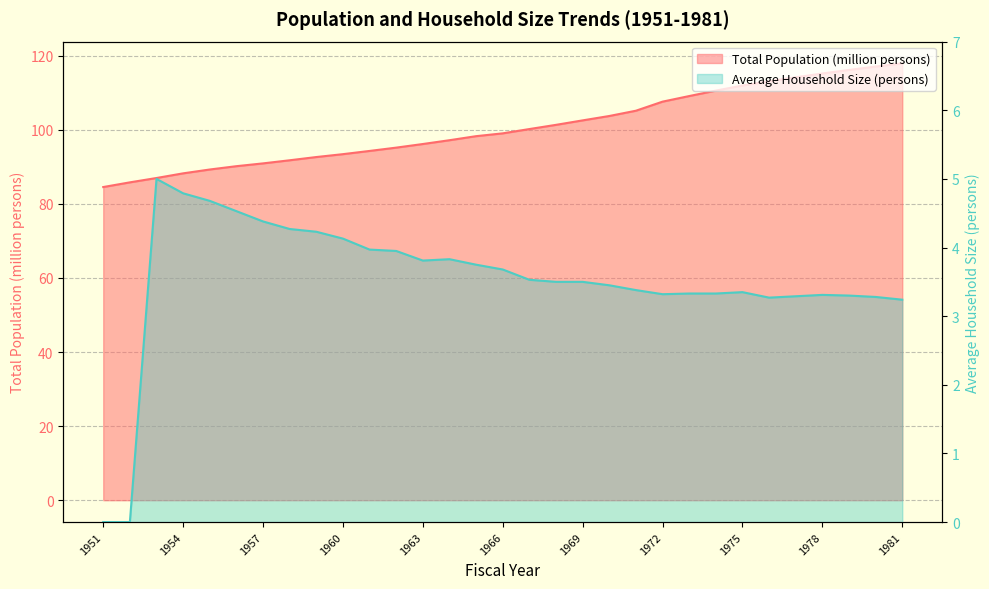

True or false: Average Household Size and Total Population (thousand persons) cross at least once.

False